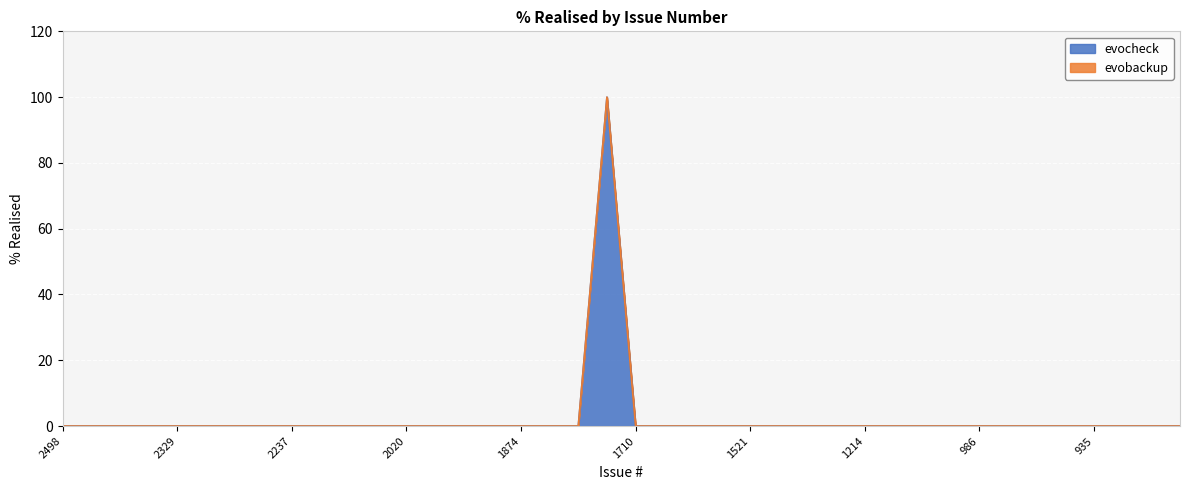

Rank the categories by value from lowest to highest.

2498, 2478, 2454, 2333, 2329, 2328, 2261, 2210, 2237, 2126, 2116, 2114, 2020, 1996, 1986, 1934, 1874, 1863, 1857, 1710, 1674, 1632, 1543, 1521, 1464, 1244, 1226, 1214, 1198, 1091, 1007, 986, 964, 947, 937, 935, 911, 847, 717, 1856